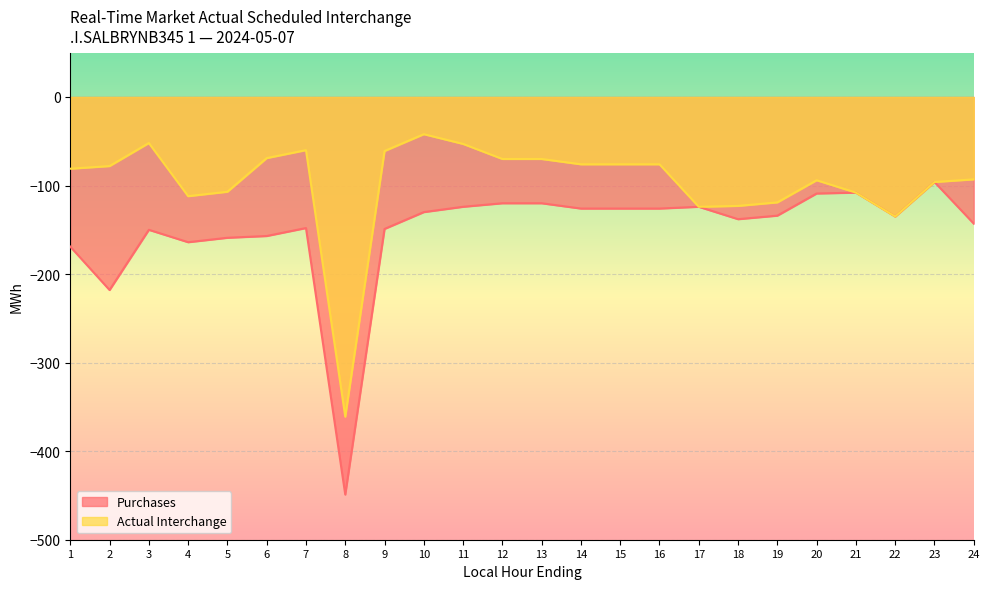

True or false: Purchases and Actual Interchange intersect in this chart.

False